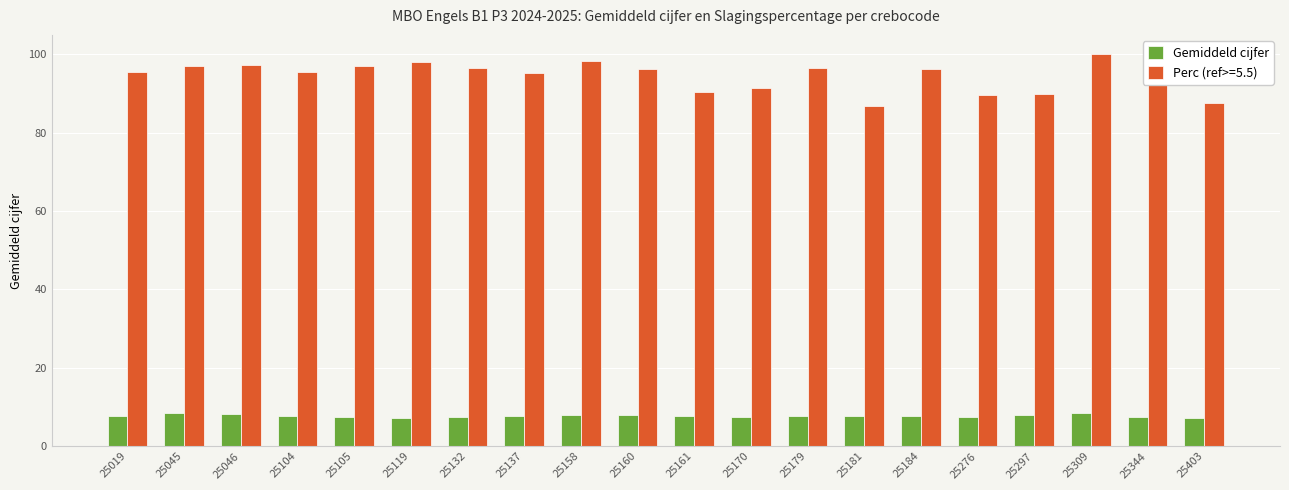

Read the Gemiddeld cijfer value at 25105.

7.5